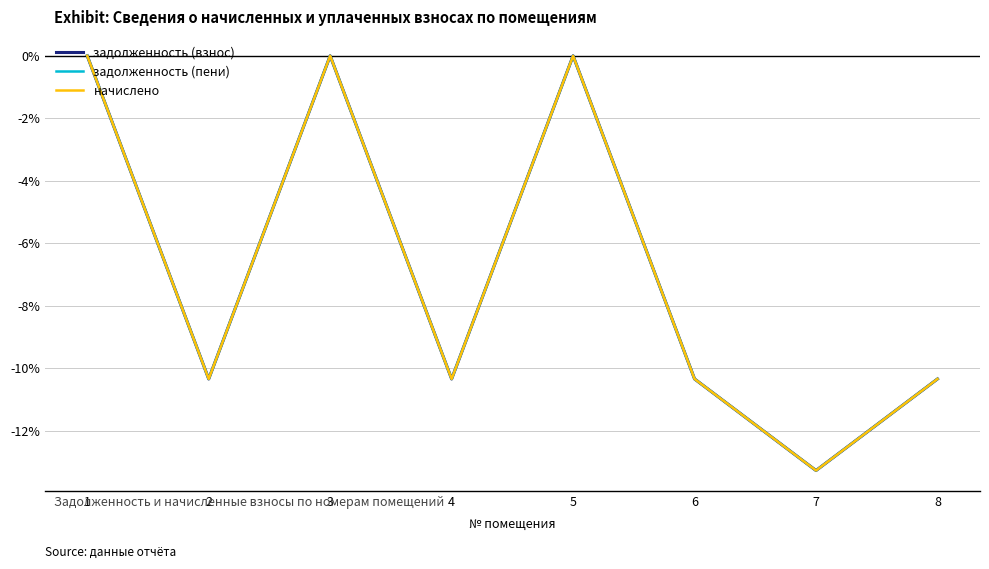

Is it true that задолженность (пени) equals 8.0 at 1?

False